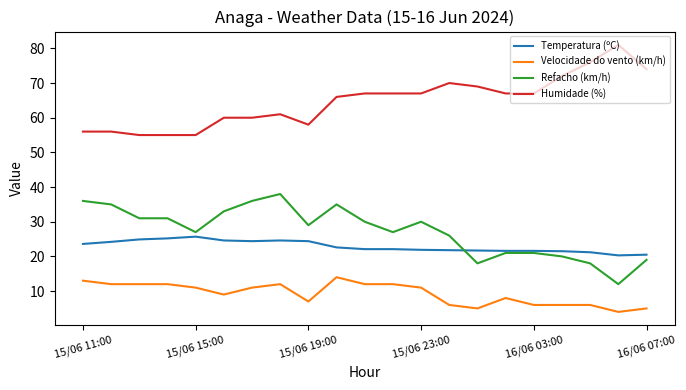

What is the average value of the Humidade (%) series?

64.7